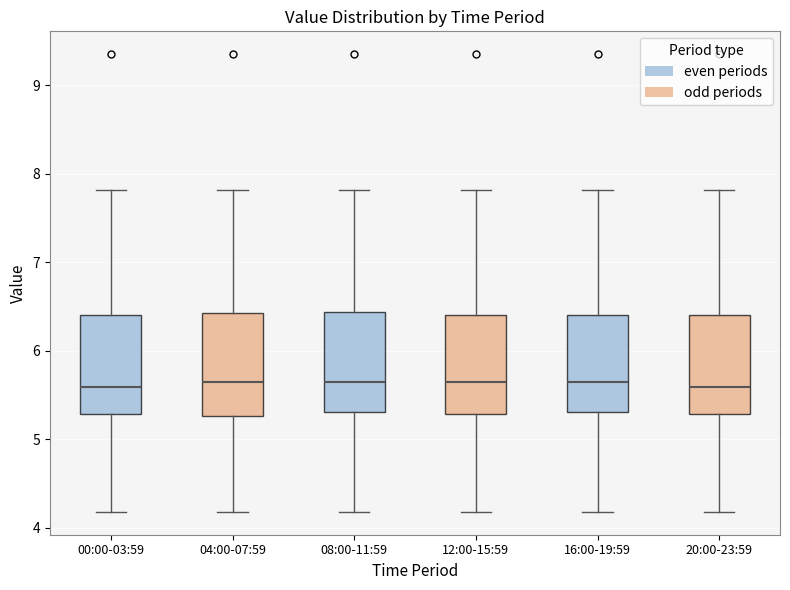

Reading left to right, read every box against the y-axis: the position of its median line, the range the box covers, and the ends of its whiskers. The values are not printed on the chart, so give them approximately, as read against the axis.

00:00-03:59: median 5.6, box 5.3 to 6.4, whiskers 4.2 to 7.8
04:00-07:59: median 5.7, box 5.3 to 6.4, whiskers 4.2 to 7.8
08:00-11:59: median 5.7, box 5.3 to 6.4, whiskers 4.2 to 7.8
12:00-15:59: median 5.7, box 5.3 to 6.4, whiskers 4.2 to 7.8
16:00-19:59: median 5.7, box 5.3 to 6.4, whiskers 4.2 to 7.8
20:00-23:59: median 5.6, box 5.3 to 6.4, whiskers 4.2 to 7.8